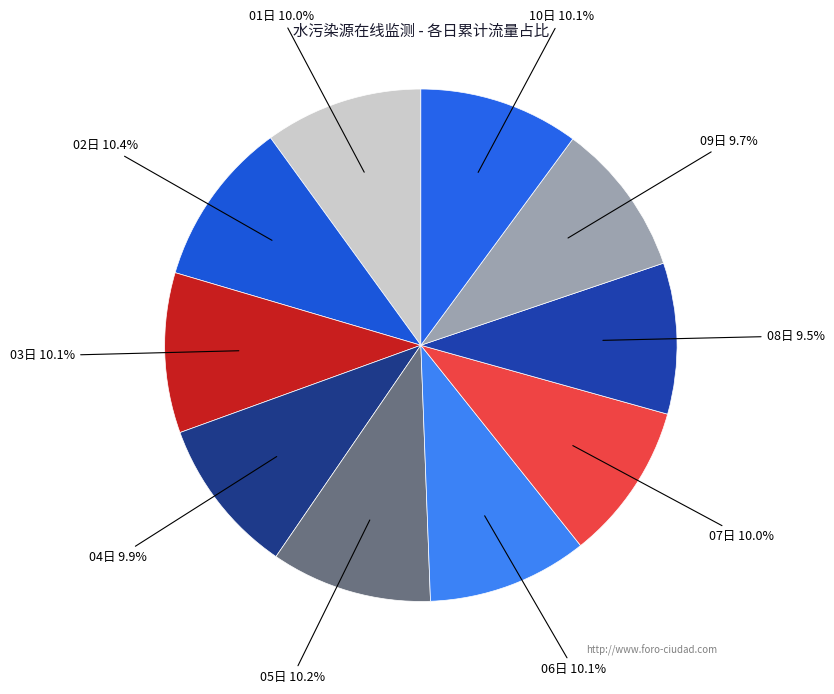

Count the number of slices in the pie.

10